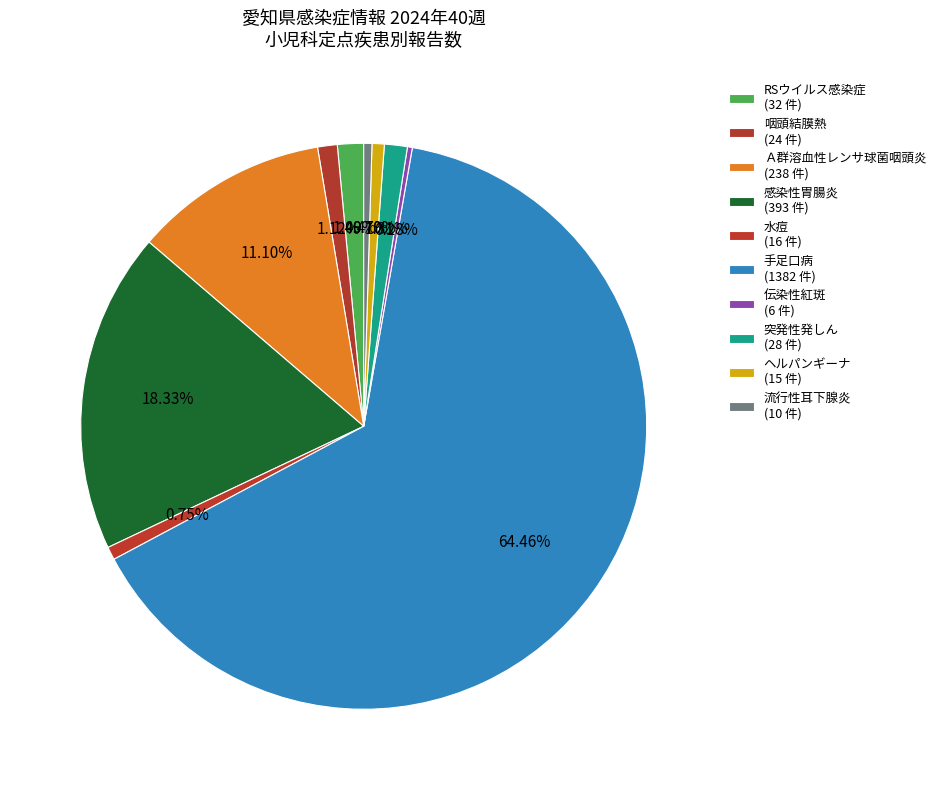

How many slices are in this pie chart?

10